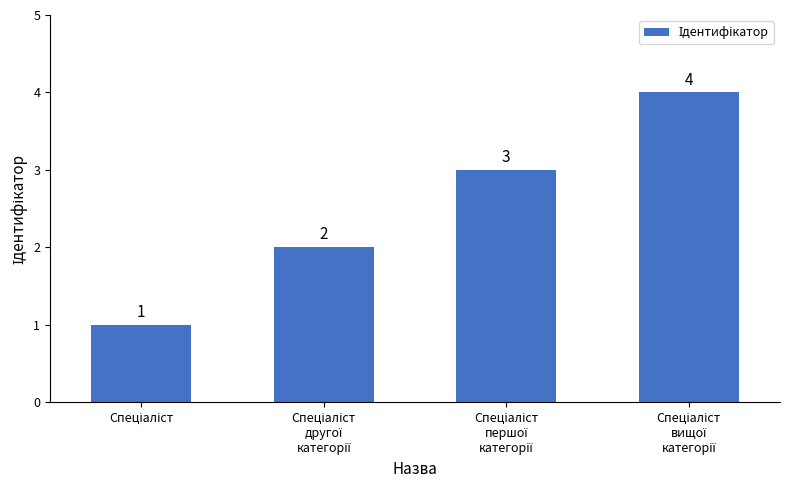

What is the difference between the maximum and minimum values?

3